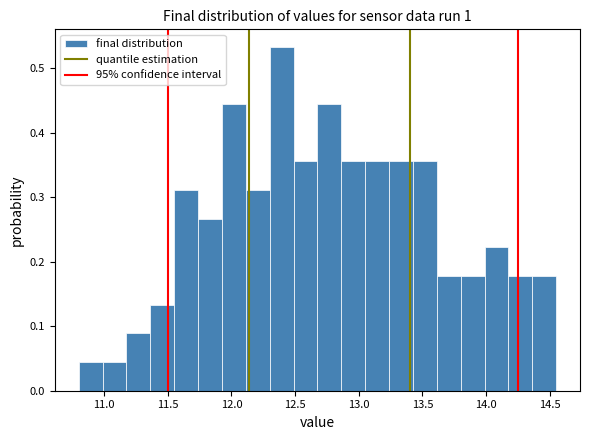

Read against the x-axis, roughly where is the centre of the tallest bar?

12.40